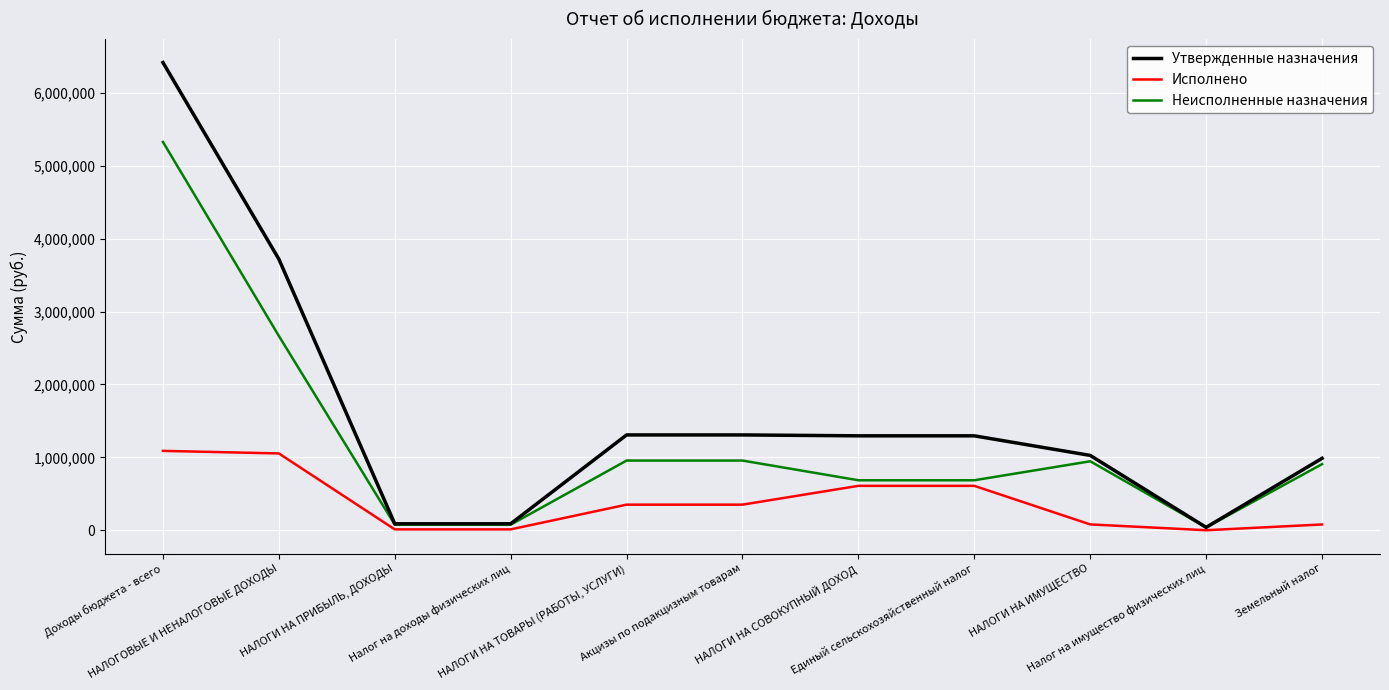

What is the smallest value displayed?

663.6